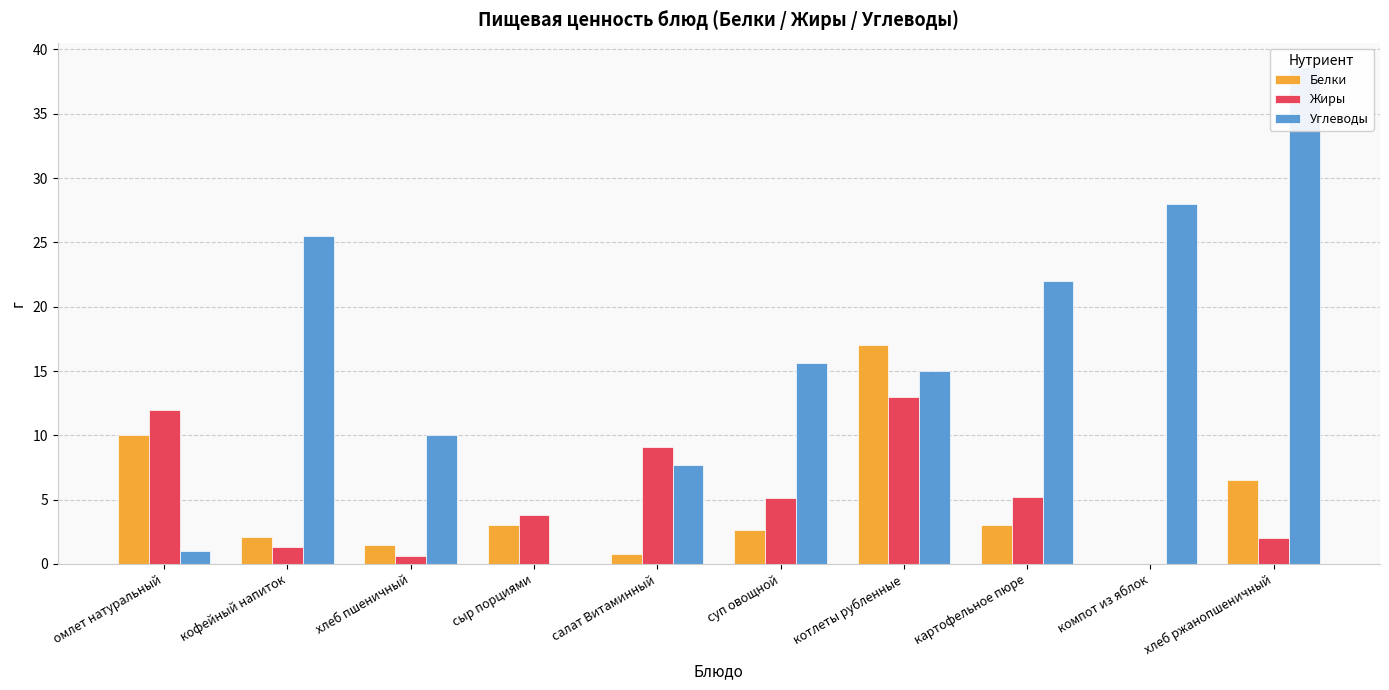

At which category is the sum across all series the highest?

хлеб ржанопшеничный